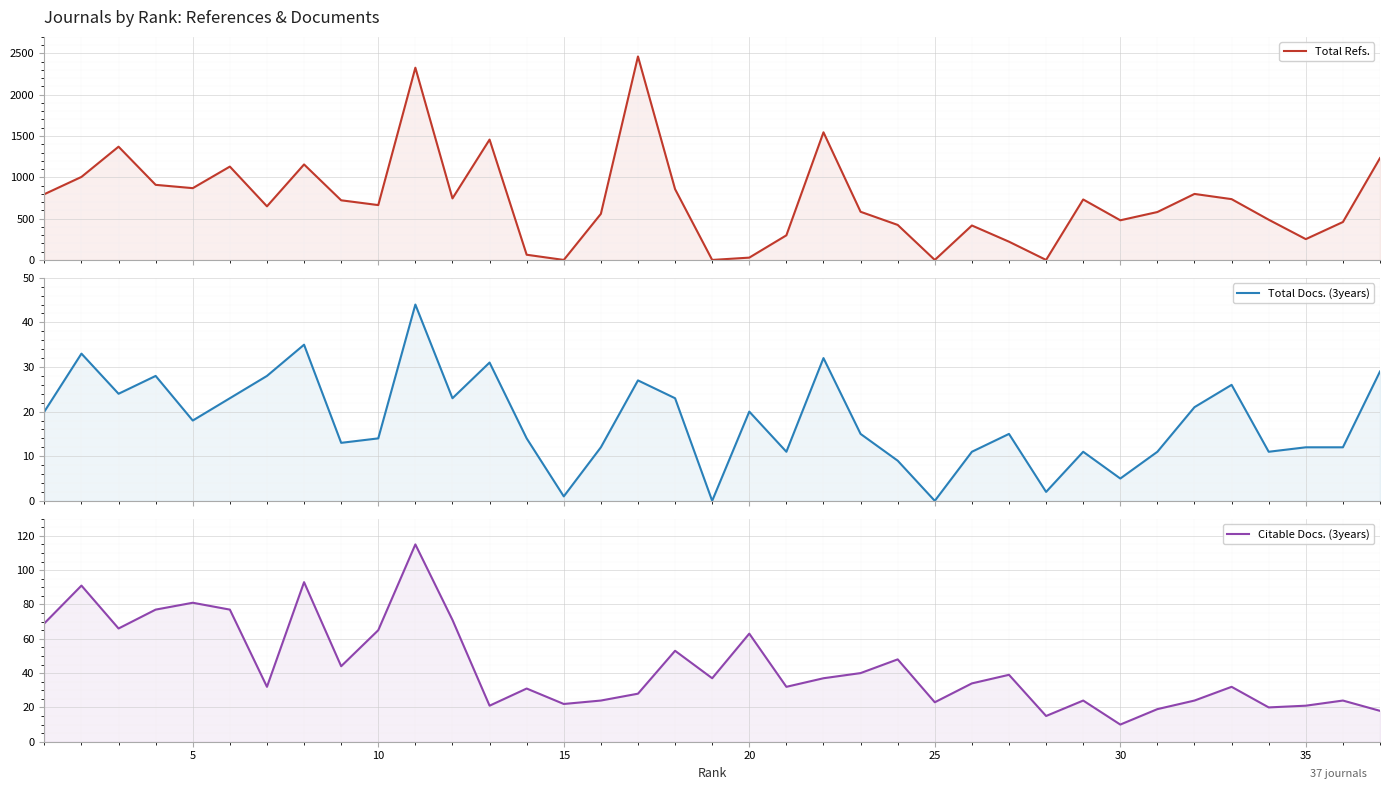

How many lines are shown in the chart?

3